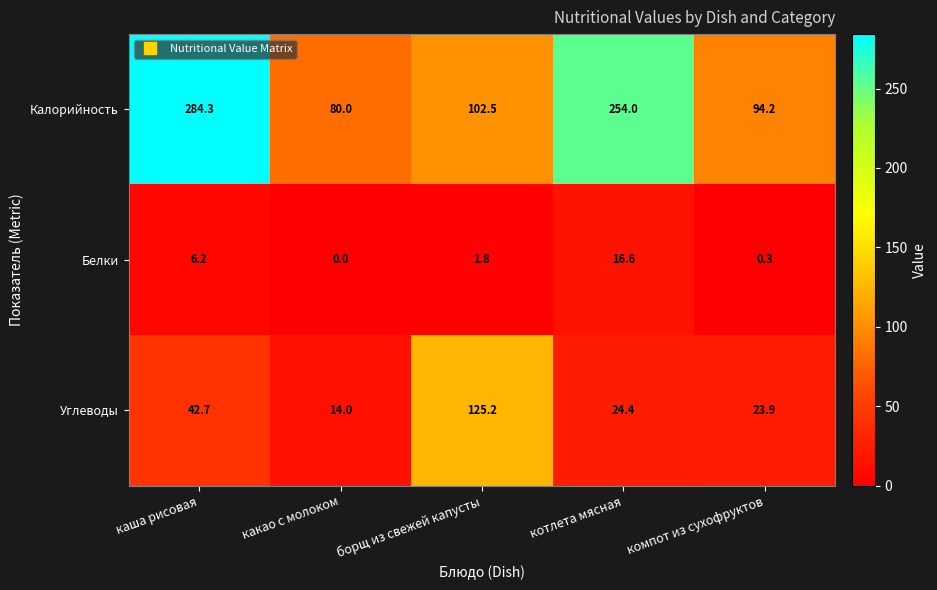

Reading left to right, what are all the values shown in this chart?

Калорийность: 284.3	80.0	102.5	254.0	94.2
Белки: 6.2	0.0	1.8	16.6	0.3
Углеводы: 42.7	14.0	125.2	24.4	23.9